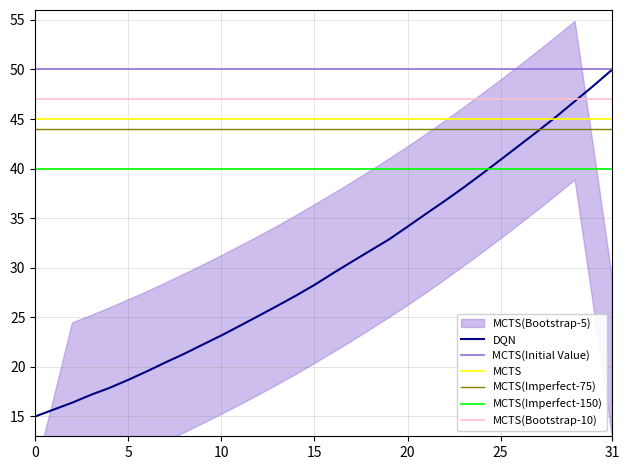

Which category has the highest value in the DQN series?

31